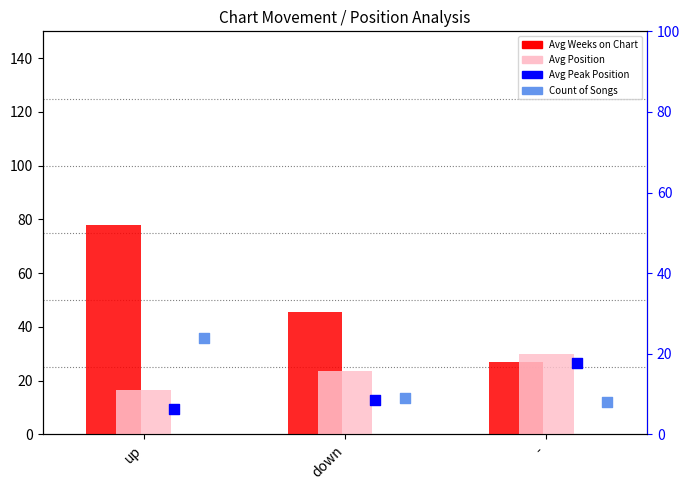

Which series contains the highest Y value?

Avg Weeks on Chart